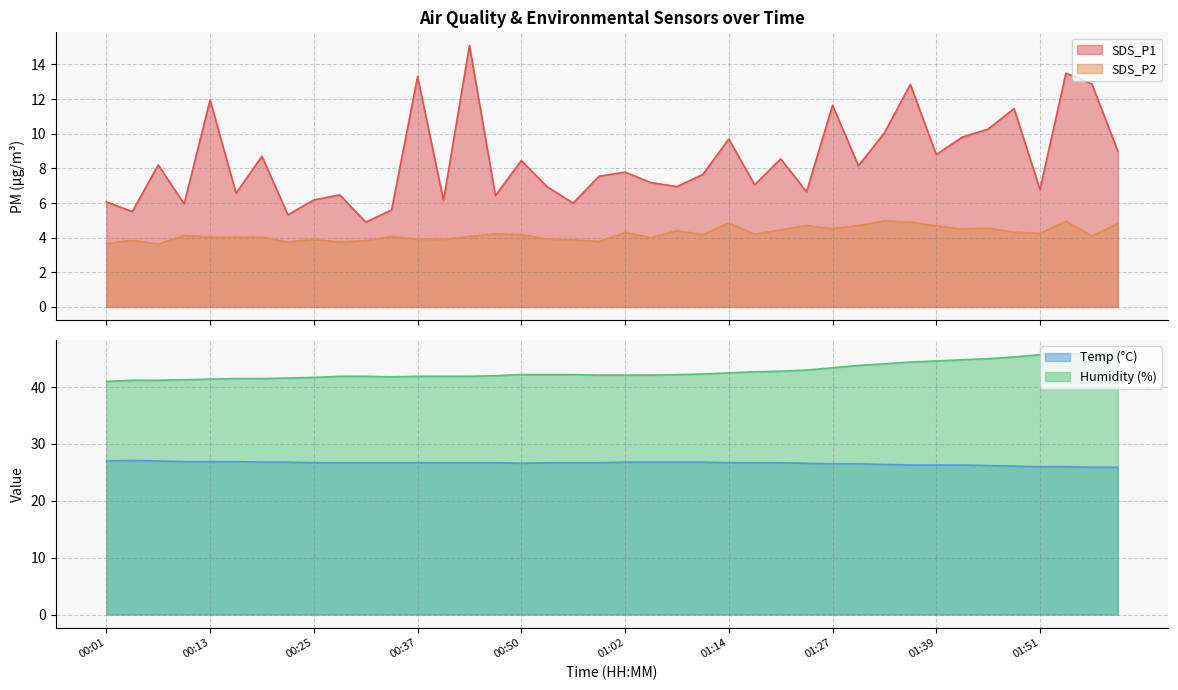

Between 00:47 and 01:08, which series saw the biggest shift?

SDS_P1